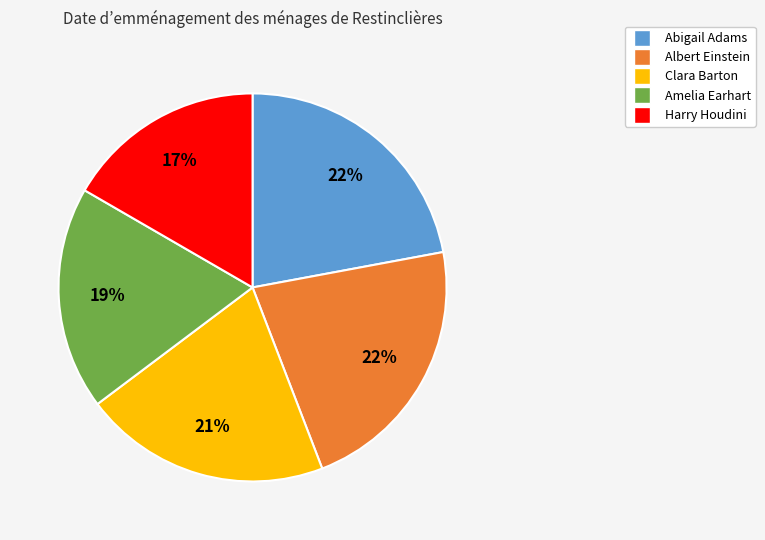

Is Clara Barton the majority of the pie?

No